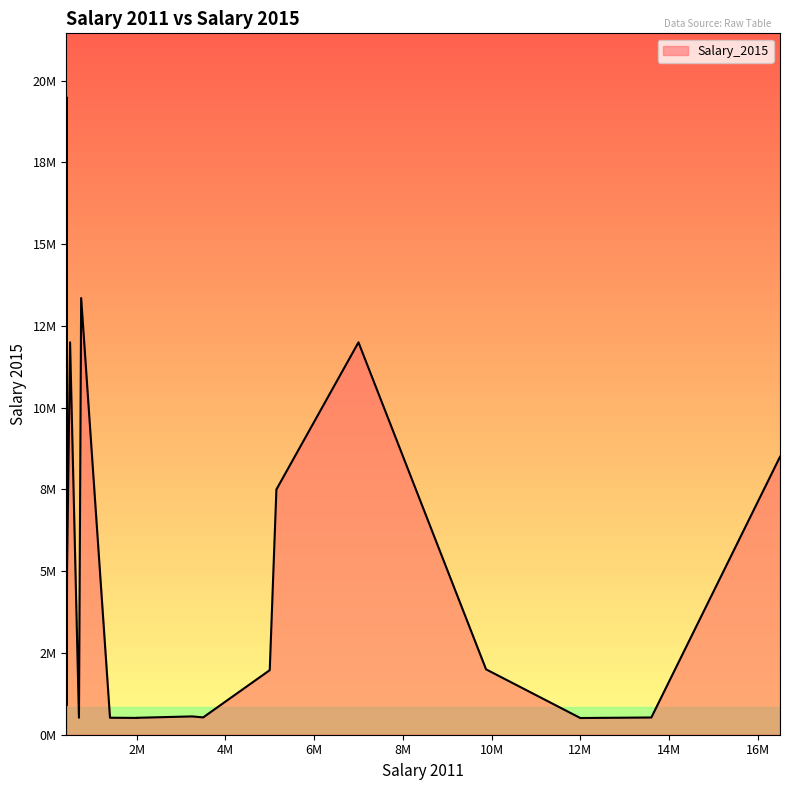

Rank the categories by value from lowest to highest.

11, 6, 2, 4, 12, 10, 5, 13, 18, 17, 7, 3, 1, 8, 16, 0, 9, 15, 14, 19